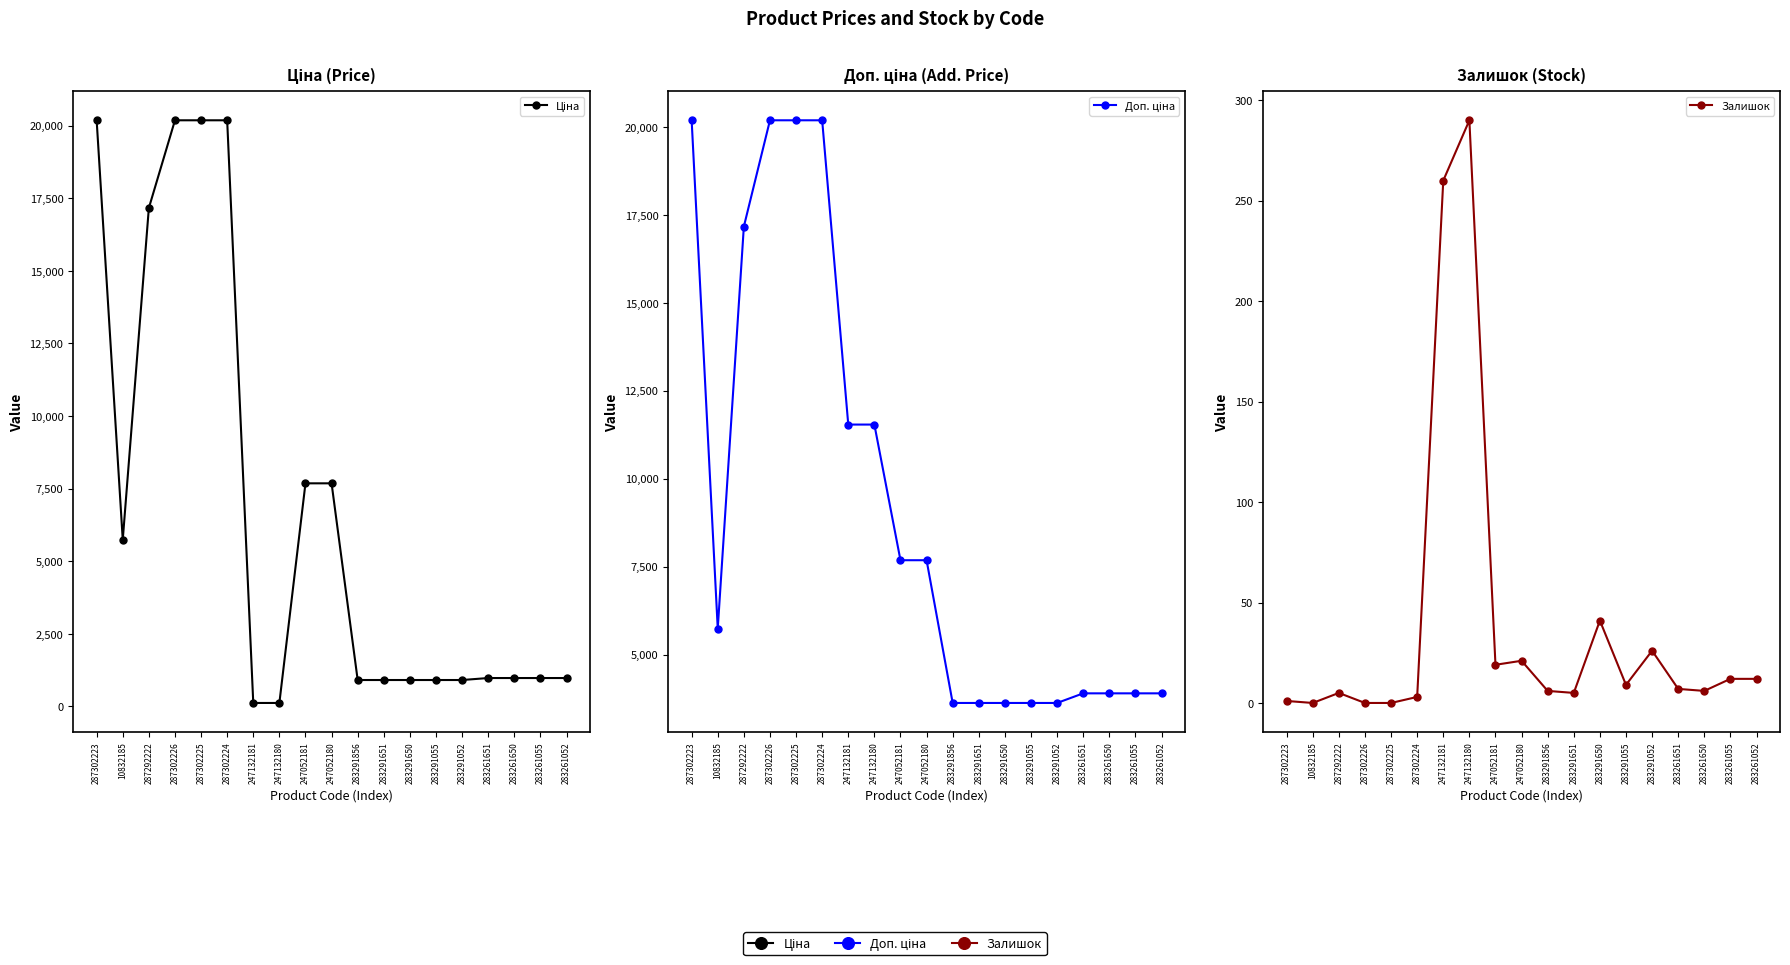

What is the difference between the maximum and minimum values in the Доп. ціна series?

16562.6